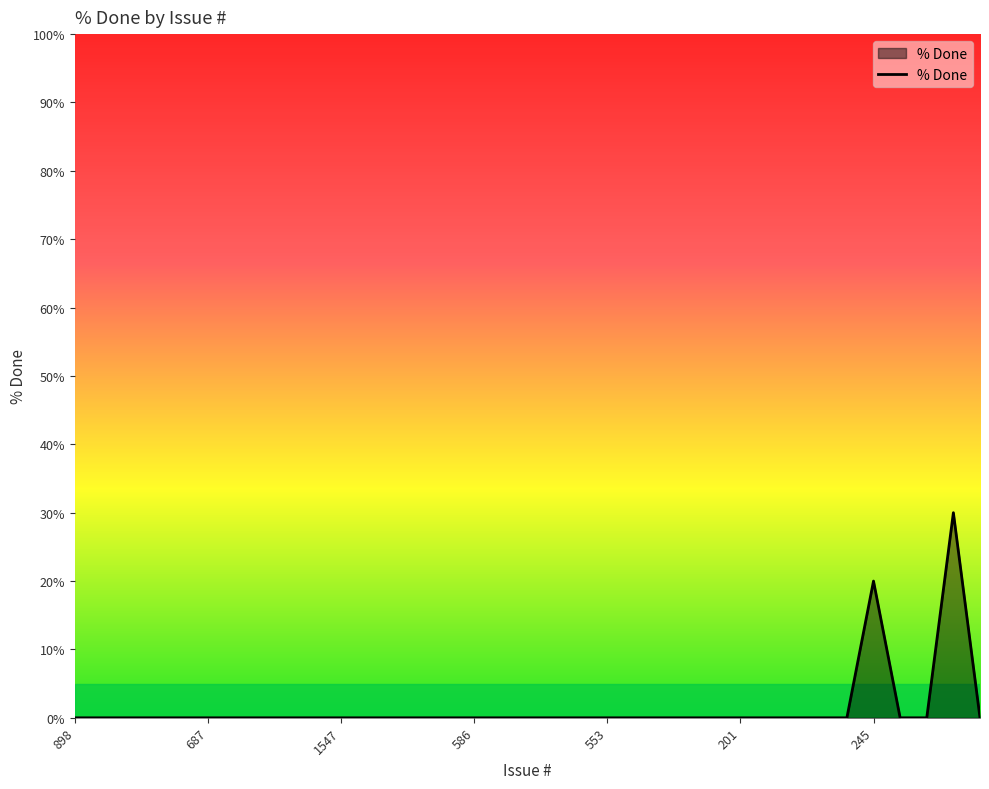

Reading left to right, what are all the values shown in this chart?

0	0	0	0	0	0	0	0	0	0	0	0	0	0	0	0	0	0	0	0	0	0	0	0	0	0	0	0	0	0	20	0	0	30	0